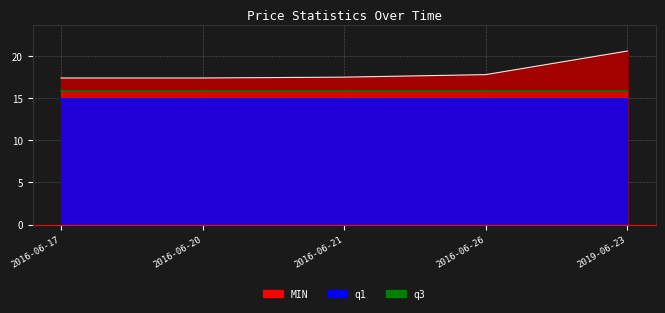

What is the lowest value of the MIN series?

17.4